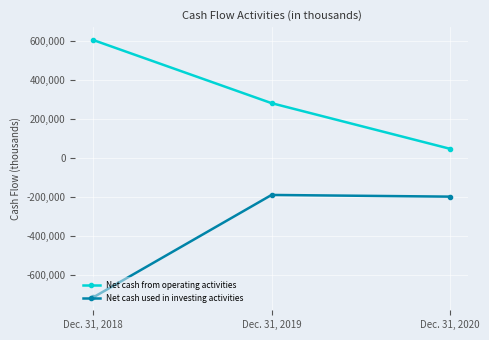

Rank the series by their average value, from highest to lowest.

Net cash from operating activities, Net cash used in investing activities